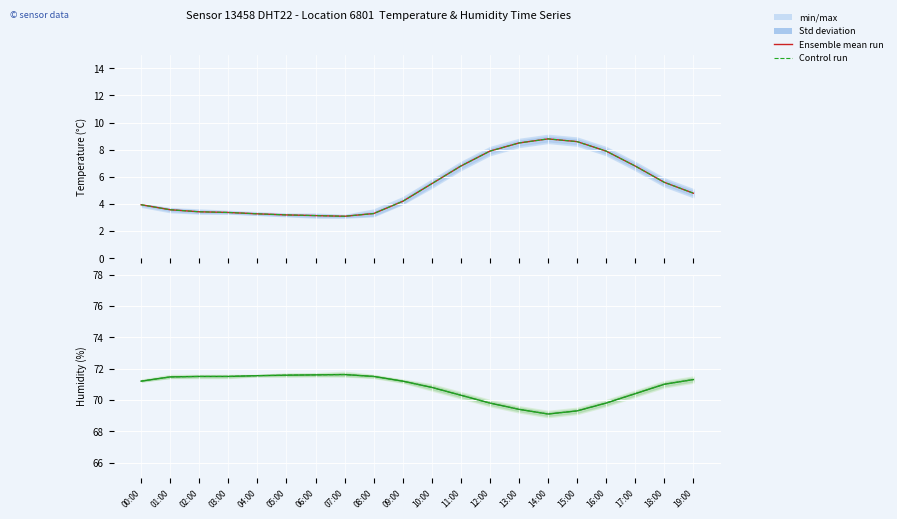

What is the value of the Ensemble mean run point at the 9th from the left?

71.5